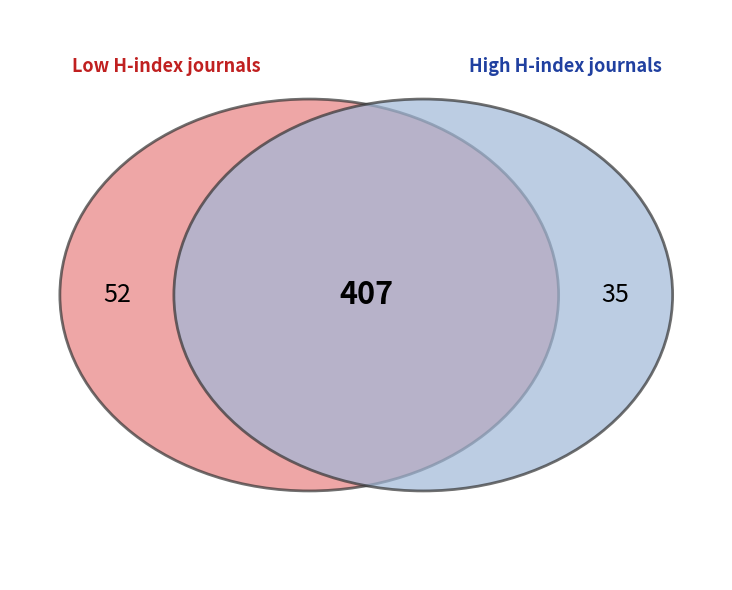

True or false: Rank 1 accounts for 32% of the total.

False